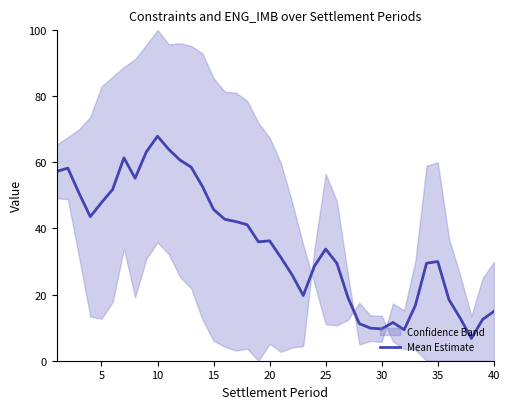

Is it true that the value at 15 is 58.1?

False